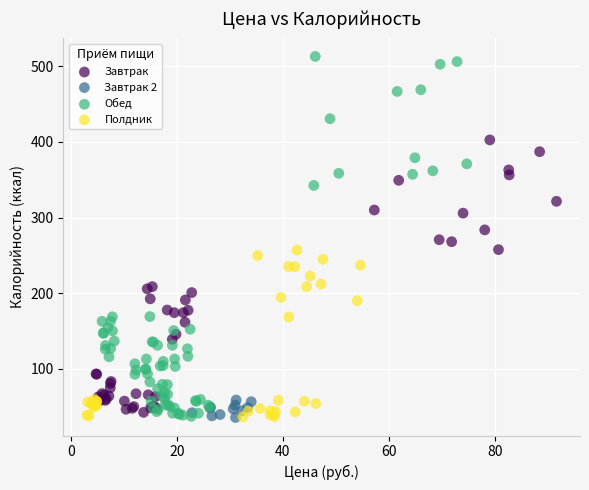

Which series has the largest Y range (max minus min)?

Обед